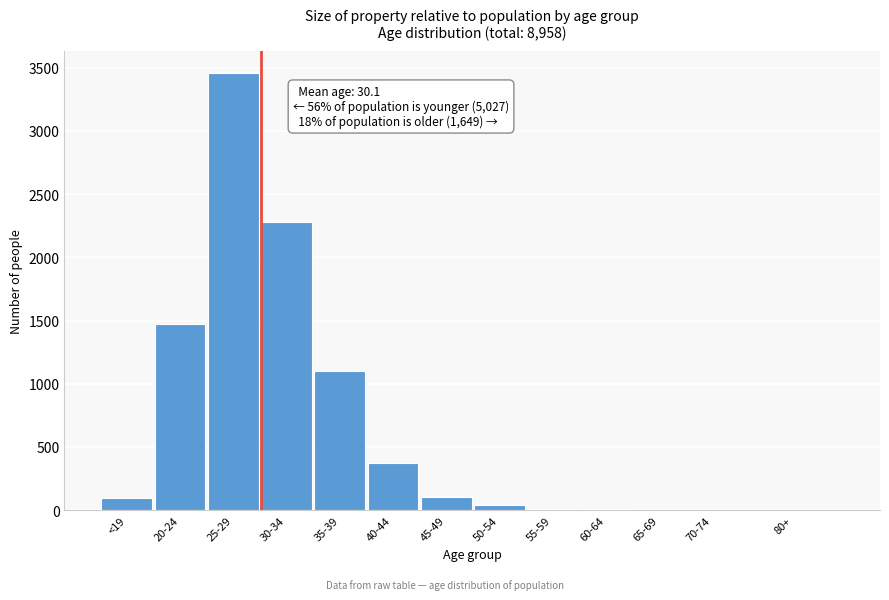

Between 40-44 and 25-29, which is larger?

25-29